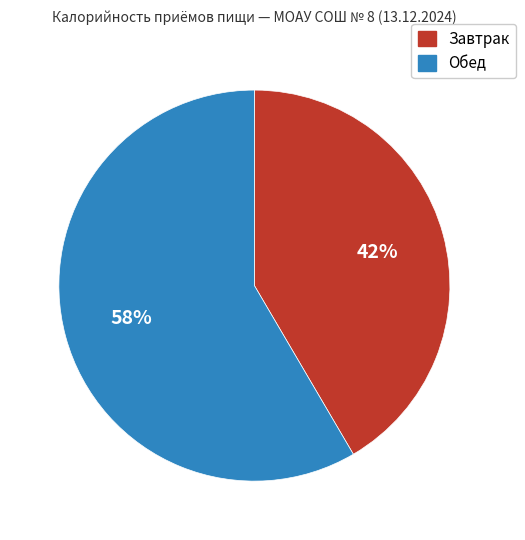

Between Завтрак and Обед, which is larger?

Обед